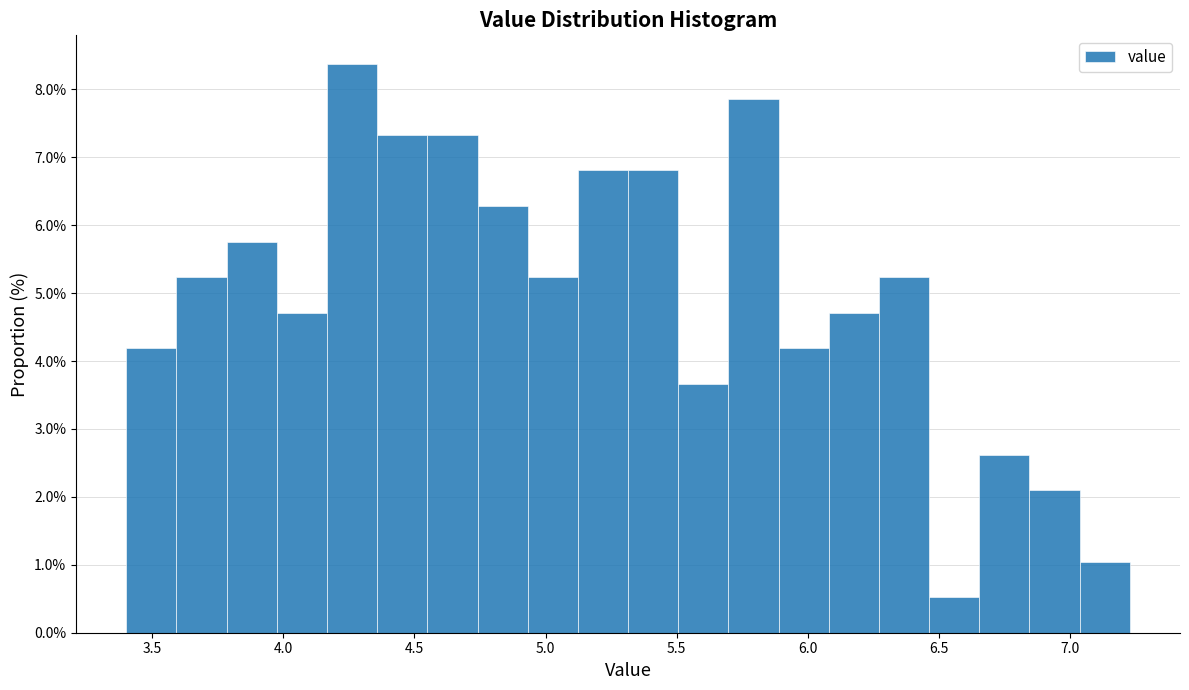

Read against the x-axis, roughly where is the centre of the tallest bar?

4.25